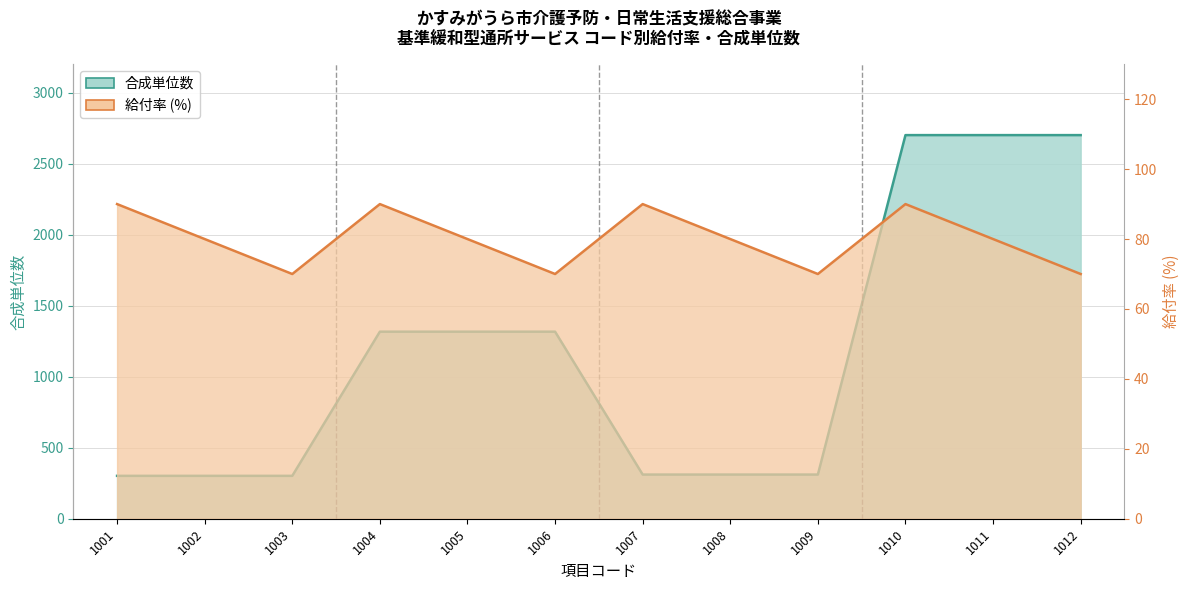

Reading right to left, what are all the values shown in this chart?

合成単位数: 1012=2701	1011=2701	1010=2701	1009=311	1008=311	1007=311	1006=1317	1005=1317	1004=1317	1003=302	1002=302	1001=302
給付率: 1012=70	1011=80	1010=90	1009=70	1008=80	1007=90	1006=70	1005=80	1004=90	1003=70	1002=80	1001=90